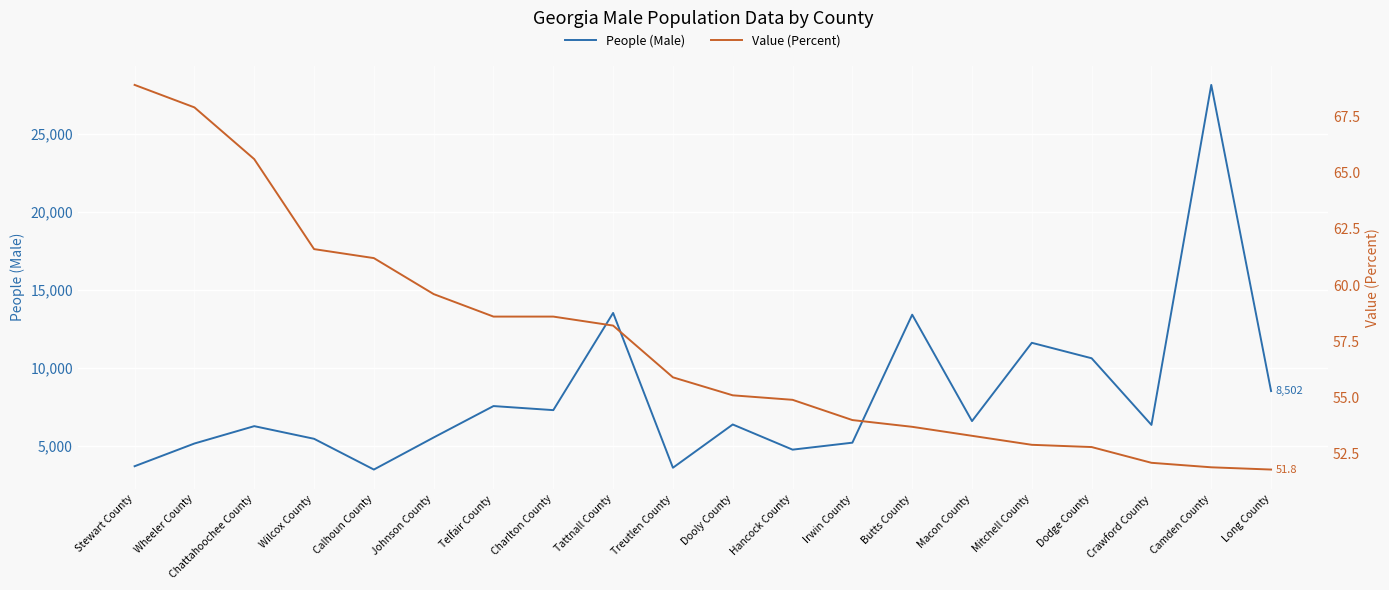

True or false: Value (Percent) and People (Male) intersect in this chart.

False